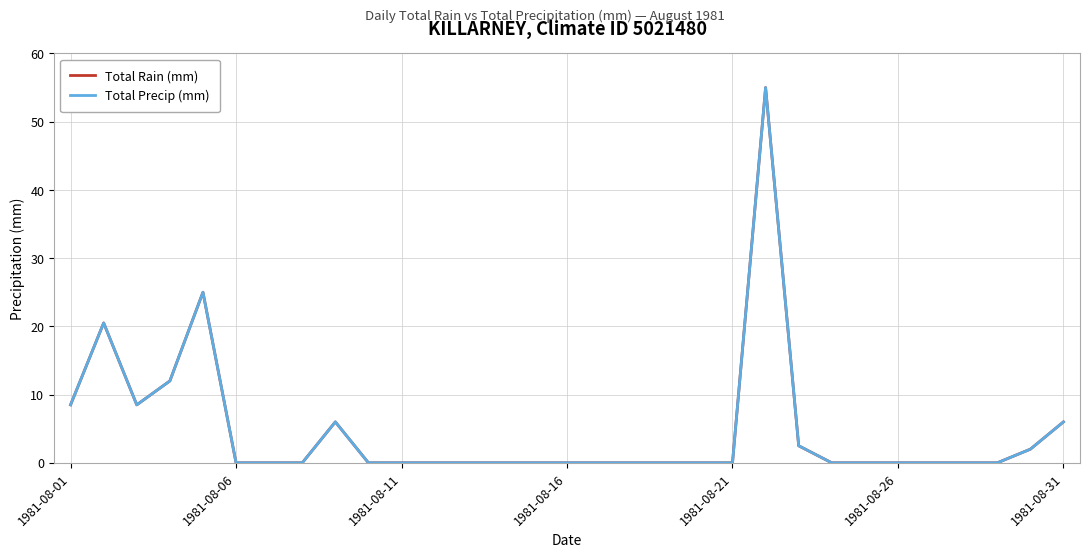

Is this an area chart (filled region under the line)?

No